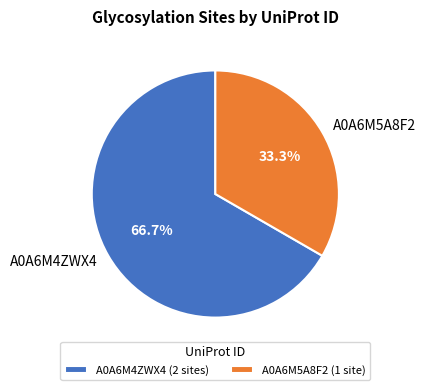

How many slices are in this pie chart?

2